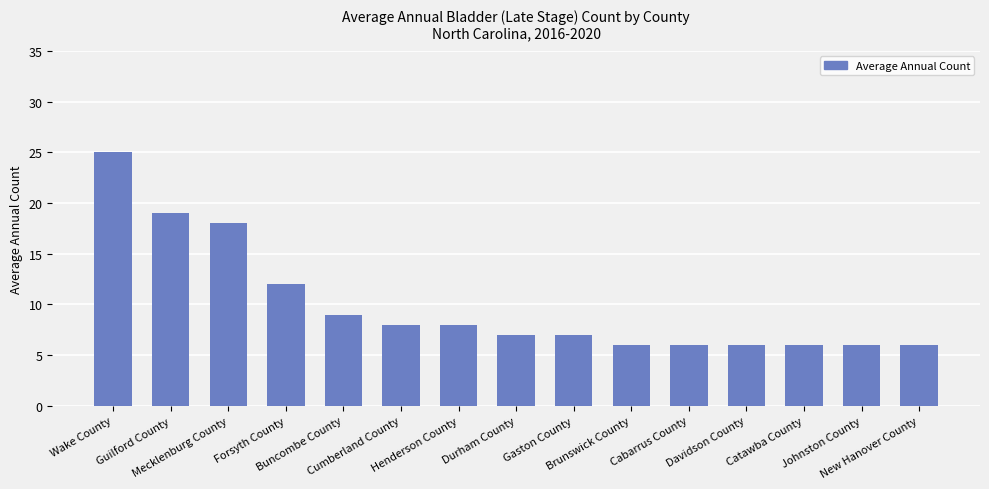

What is the sum of the values at Guilford County and Davidson County?

25